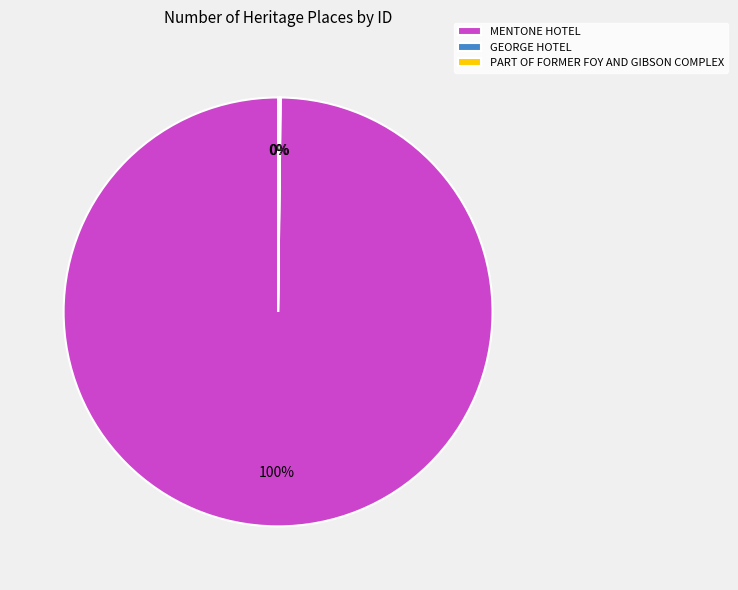

What is the largest slice in the pie chart?

MENTONE HOTEL